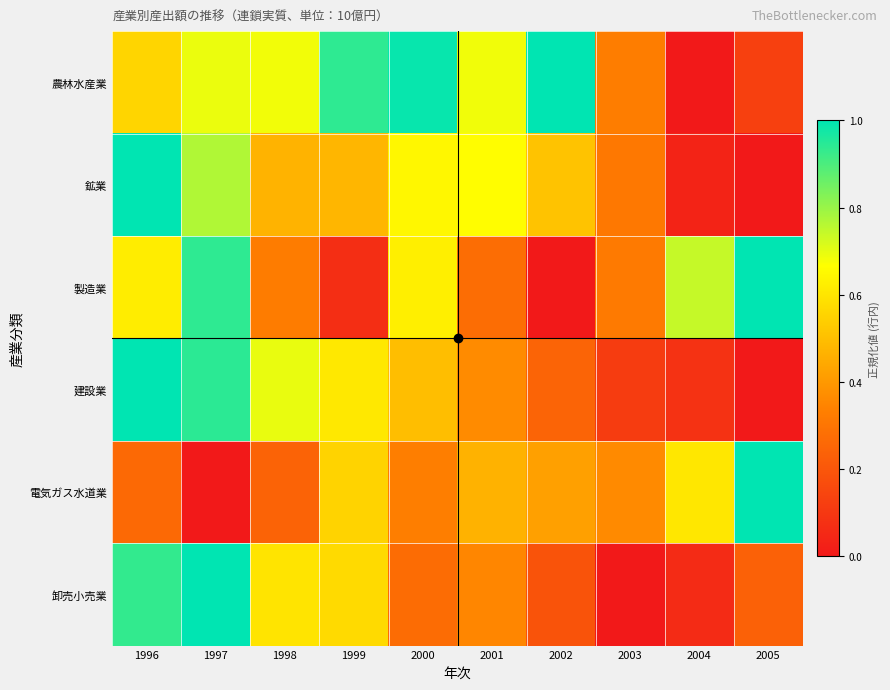

At how many categories does at least one series exceed 0?

10